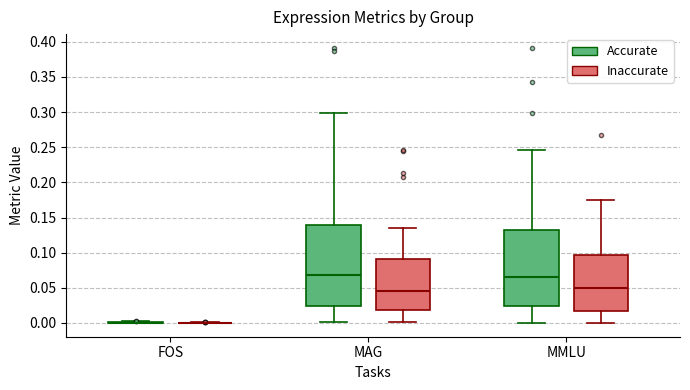

Which box is the tallest, from its lower edge to its upper edge?

MAG (Accurate)